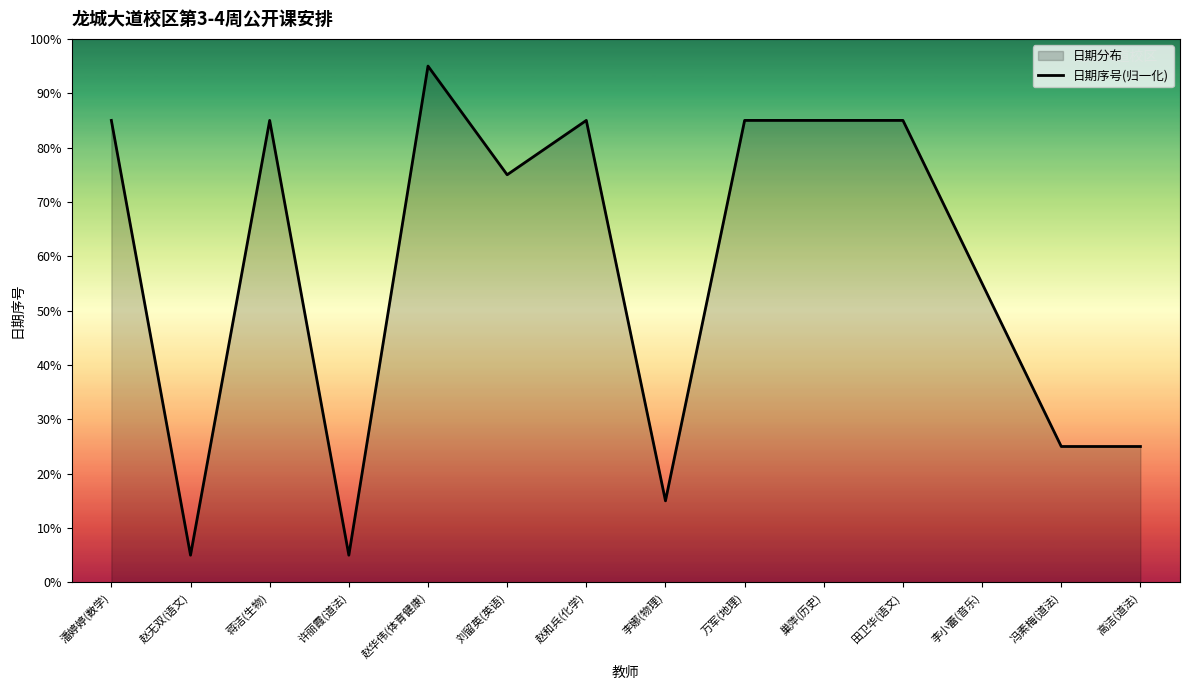

How many points are lower than both their immediate neighbors (excluding endpoints)?

4